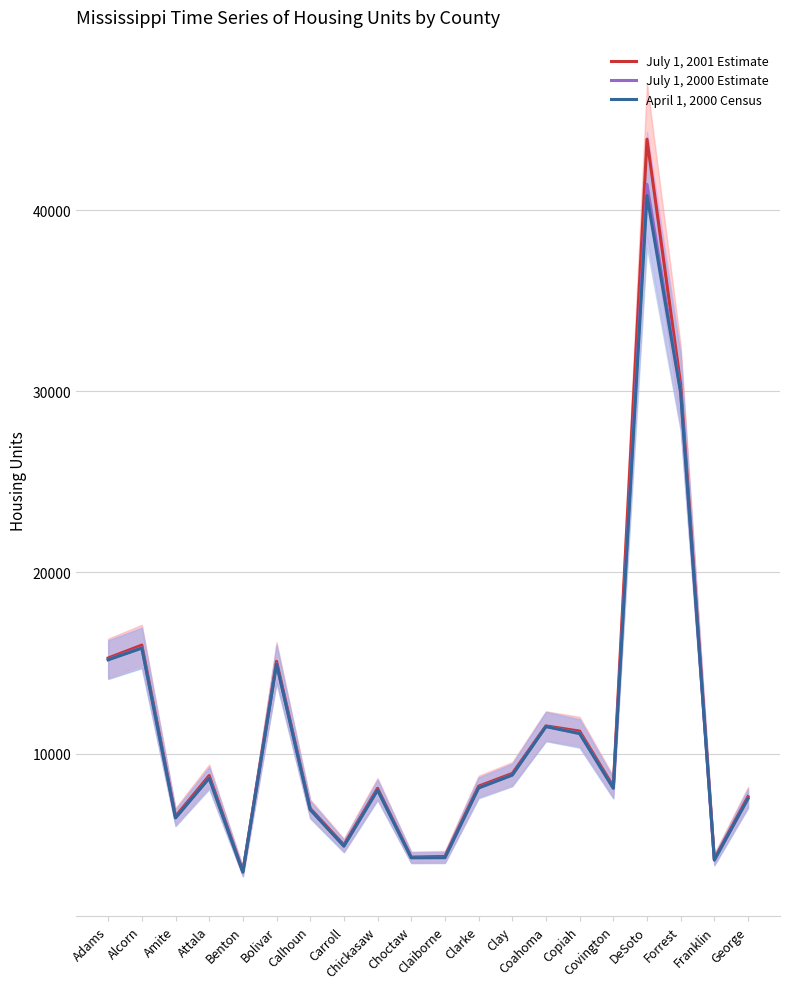

True or false: April 1, 2000 Census and July 1, 2000 Estimate cross at least once.

False